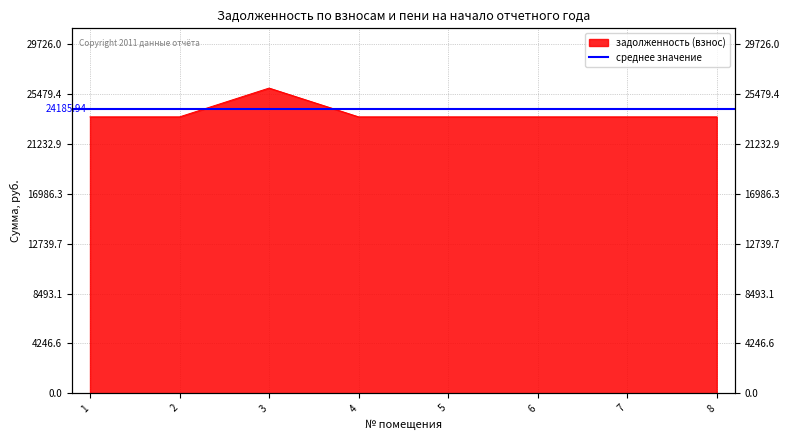

List the labels in order of value, largest first.

3, 1, 2, 4, 5, 6, 7, 8